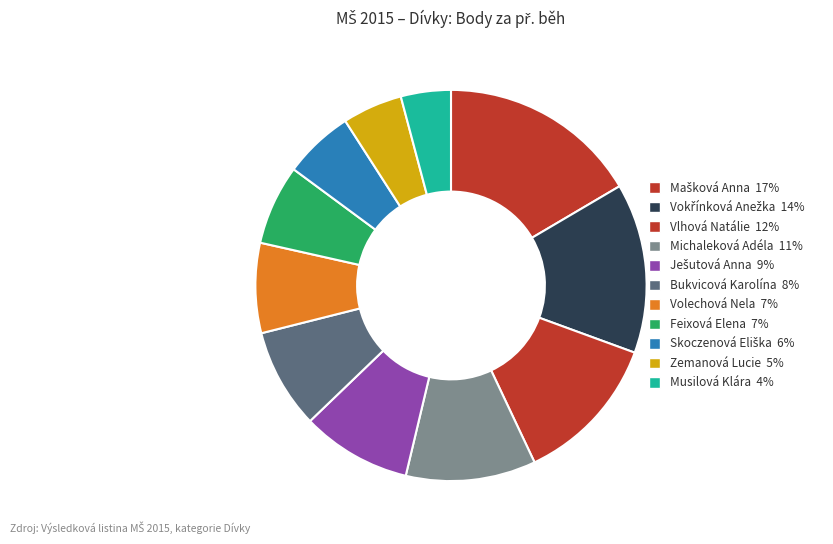

Which has a higher value, Musilová Klára or Vokřínková Anežka?

Vokřínková Anežka